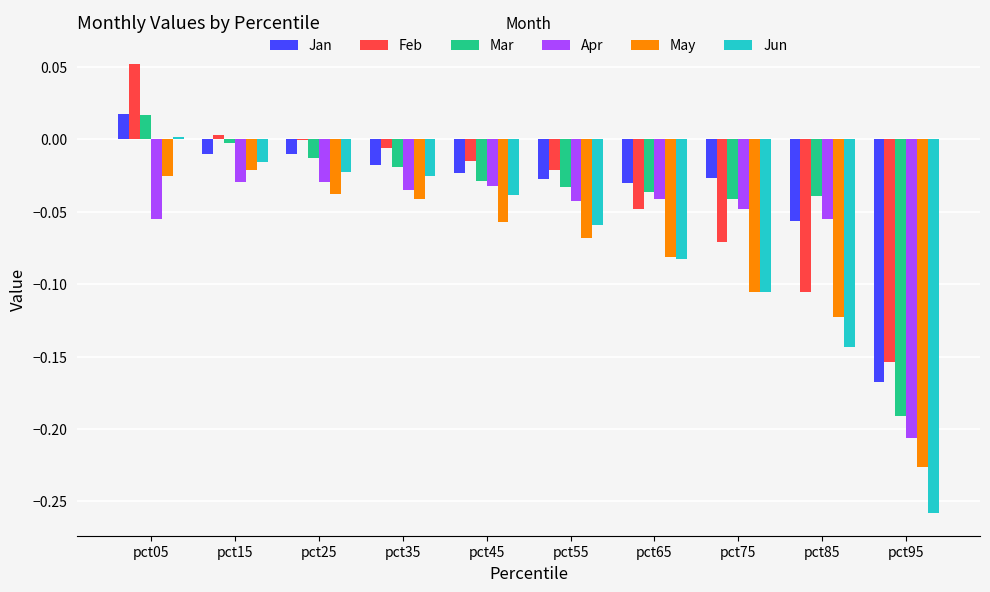

Is it true that Apr equals -0.0 at pct05?

False